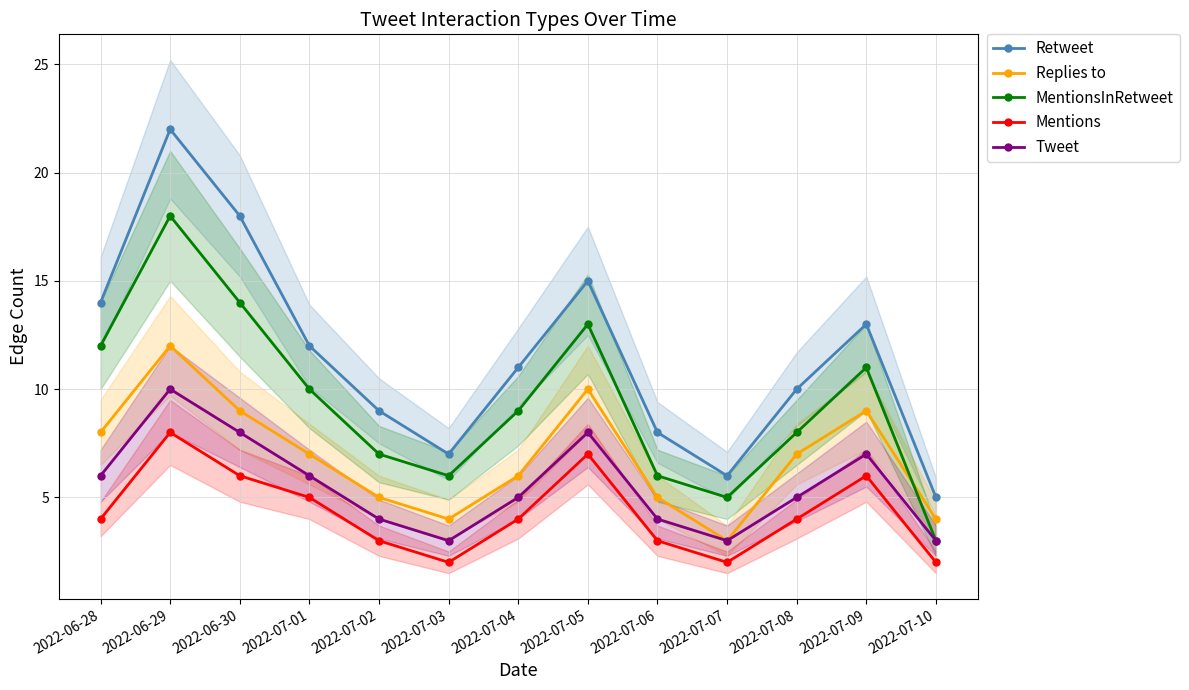

In MentionsInRetweet, how many points are lower than both neighbors (excluding endpoints)?

2